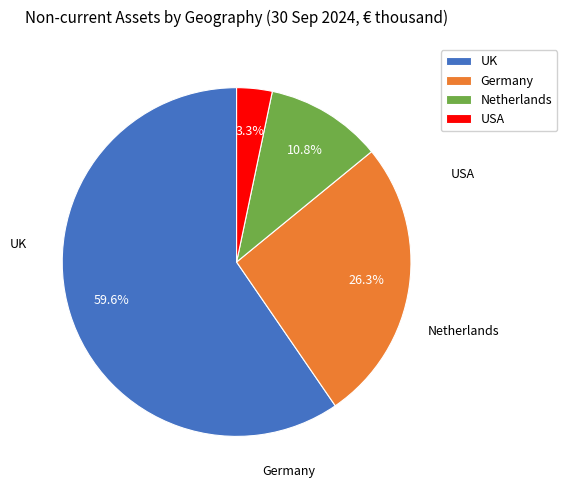

To the nearest percent, what percentage of the pie is USA?

3%